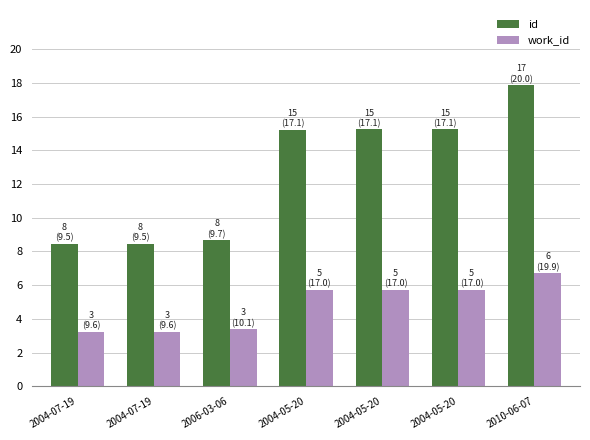

Does the chart contain stacked bars?

No